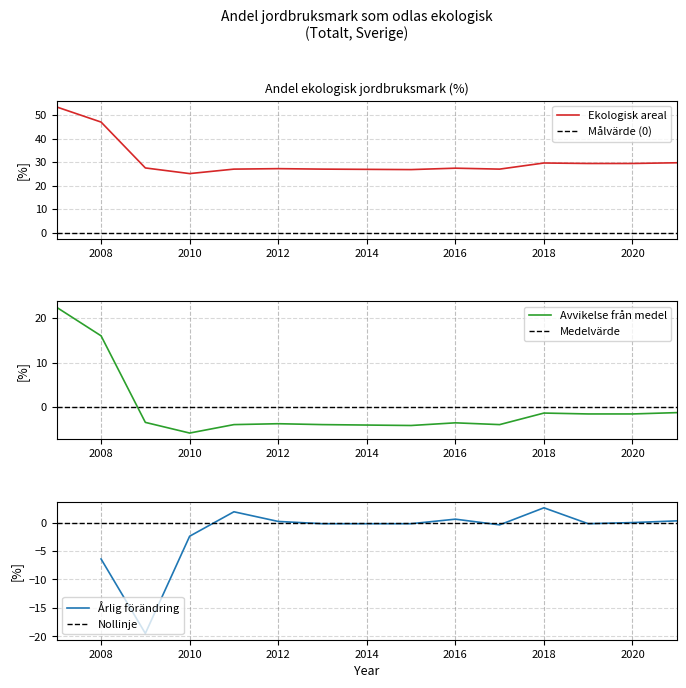

Is it true that Ekologisk areal equals 29.6 at 2018?

True